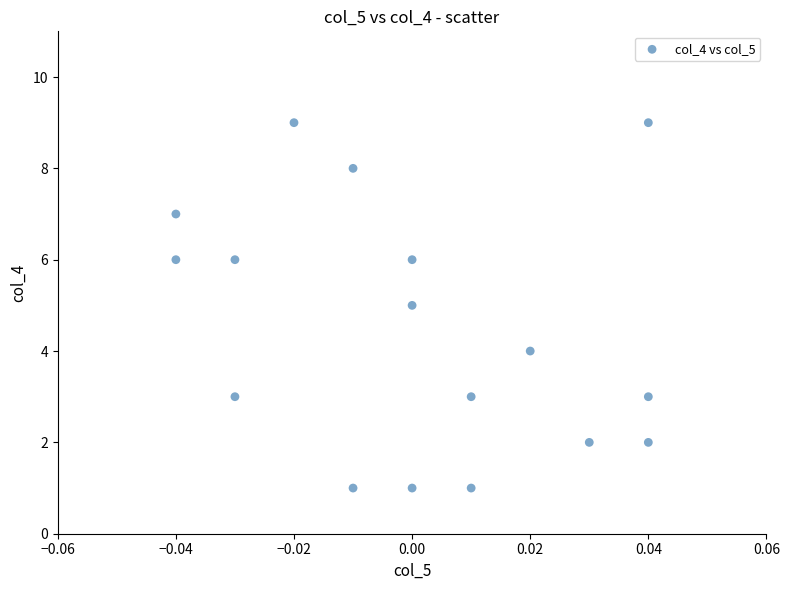

What is the range of Y values (max minus min)?

8